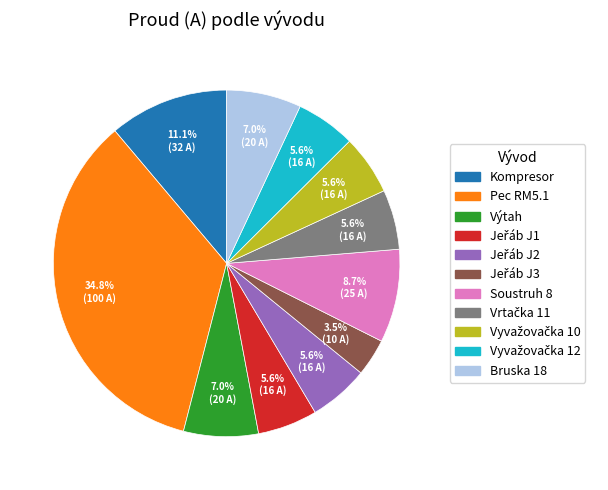

Is Výtah the majority of the pie?

No